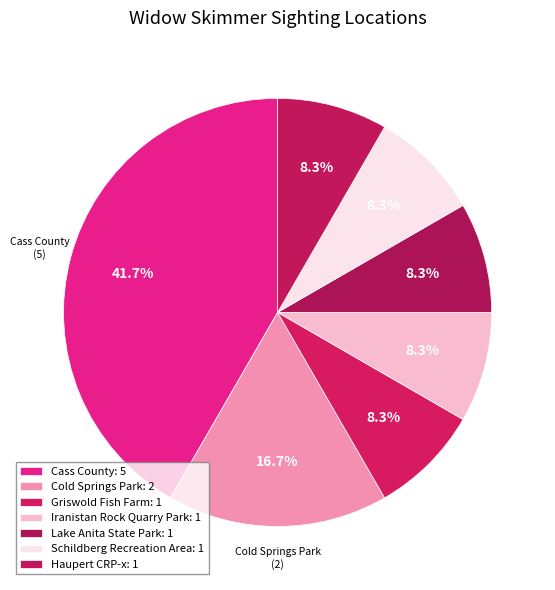

How many segments does this pie chart have?

7